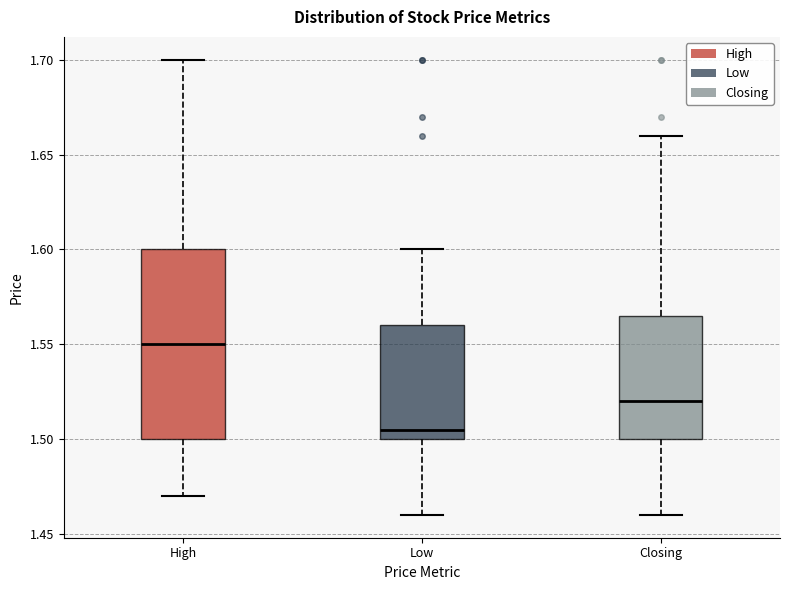

Comparing the boxes themselves (not the whiskers), which one is the tallest?

High